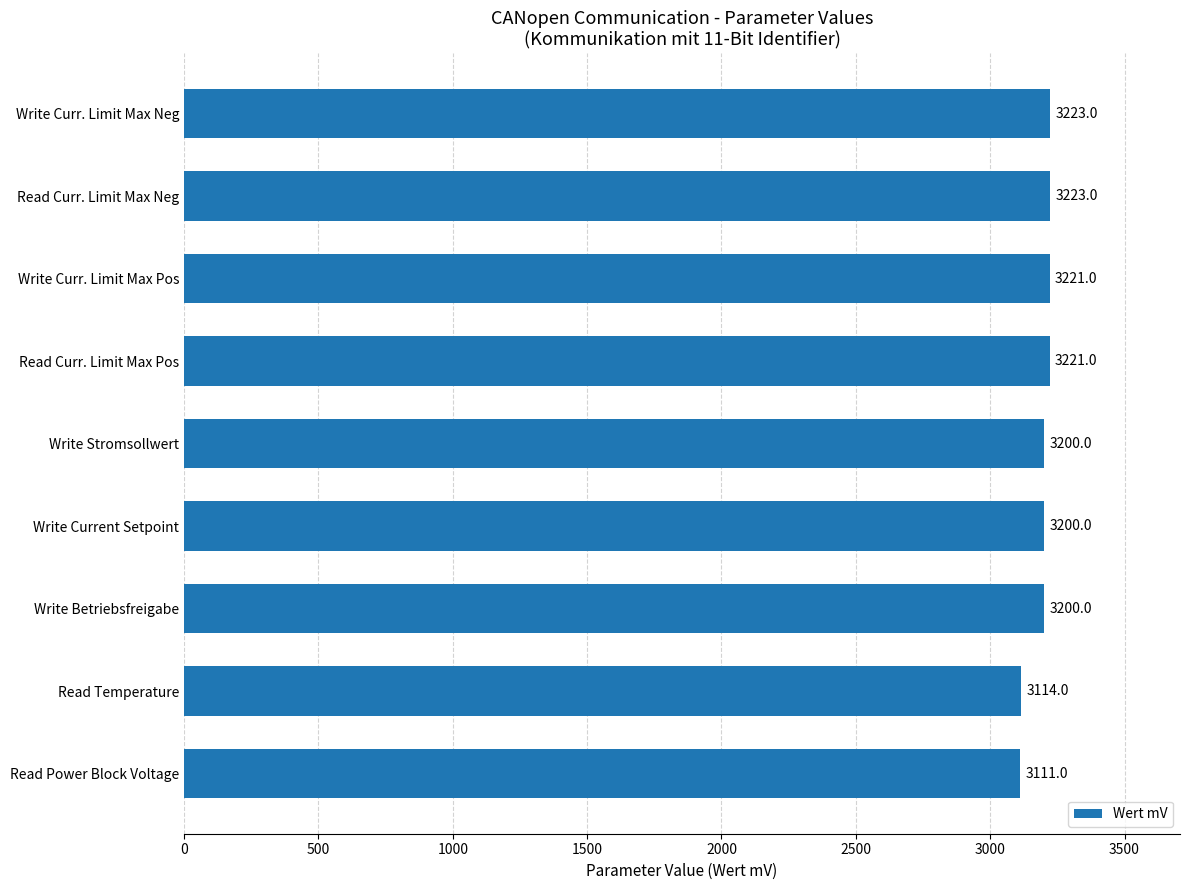

Reading top to bottom, transcribe all the data shown in this chart.

3223	3223	3221	3221	3200	3200	3200	3114	3111